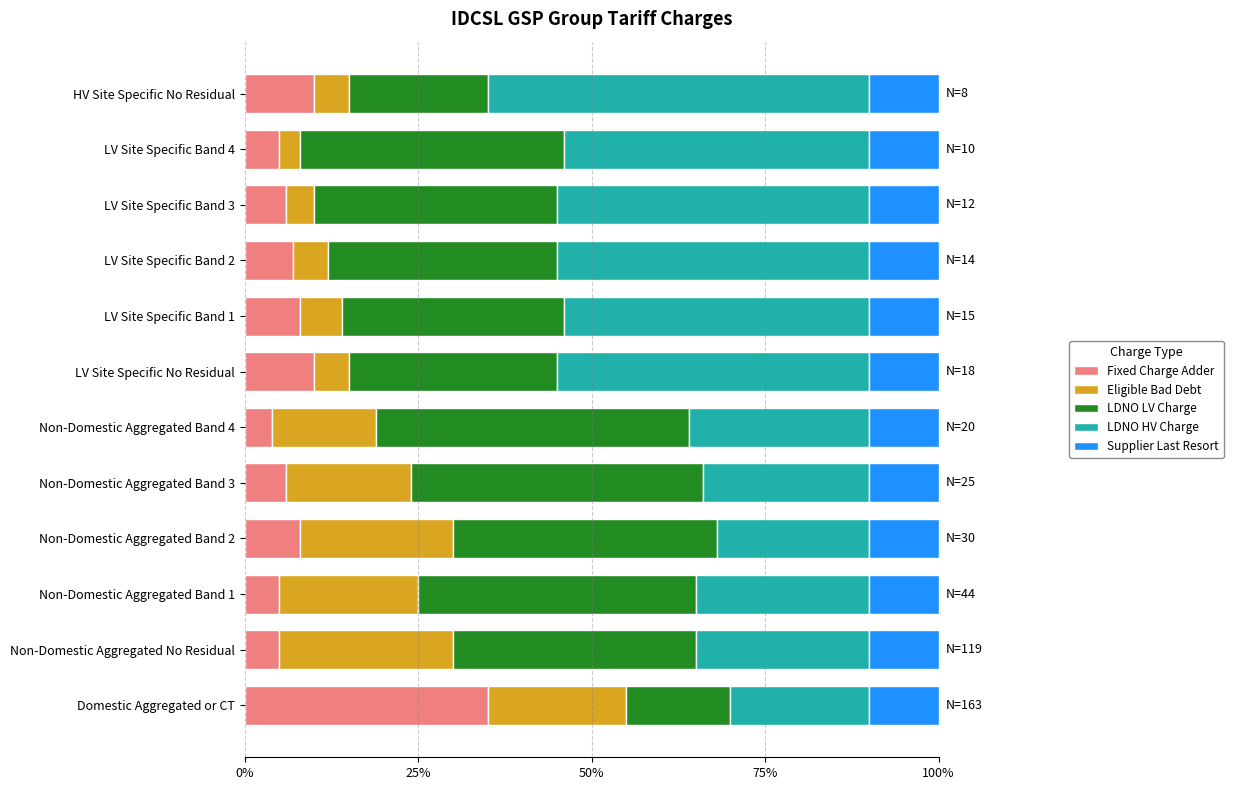

What are all the series names shown in the legend?

Fixed Charge Adder, Eligible Bad Debt, LDNO LV Charge, LDNO HV Charge, Supplier Last Resort